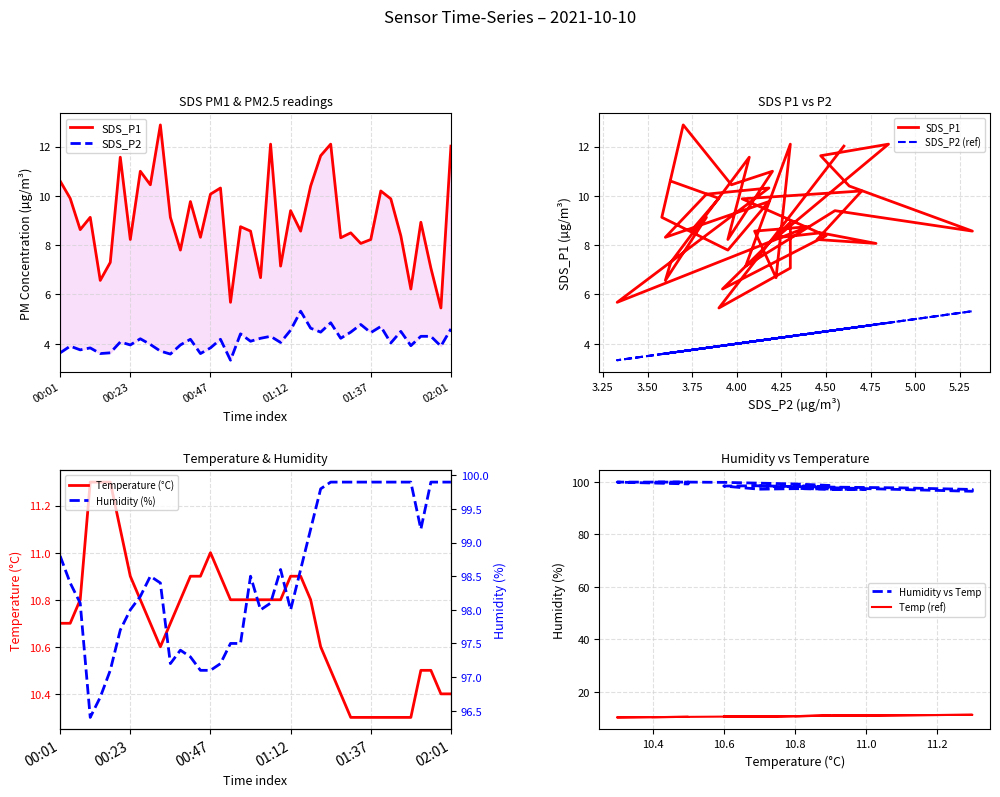

True or false: SDS_P2 and Humidity intersect in this chart.

False